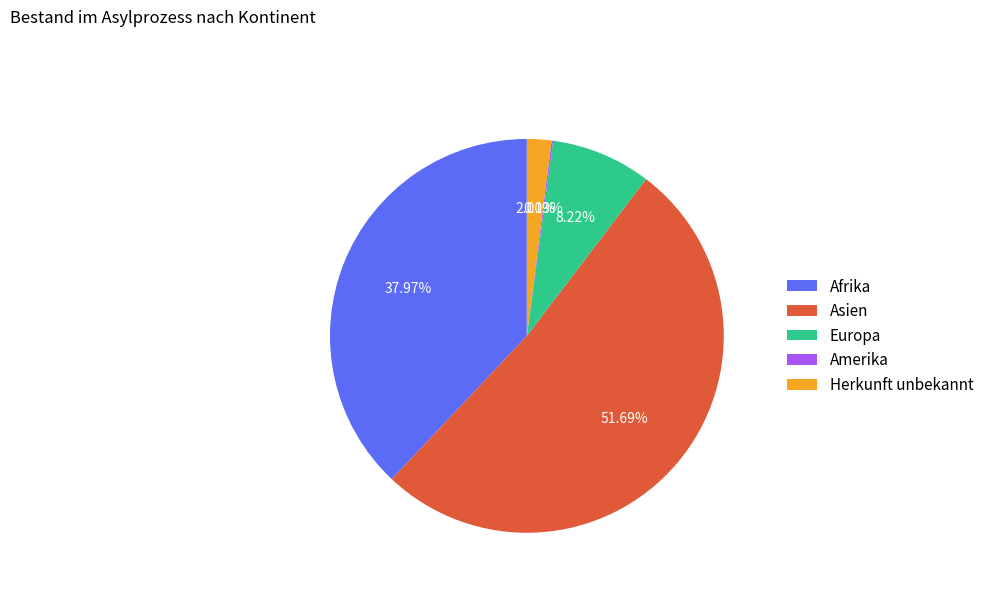

To the nearest percent, what is the average slice percentage?

20%